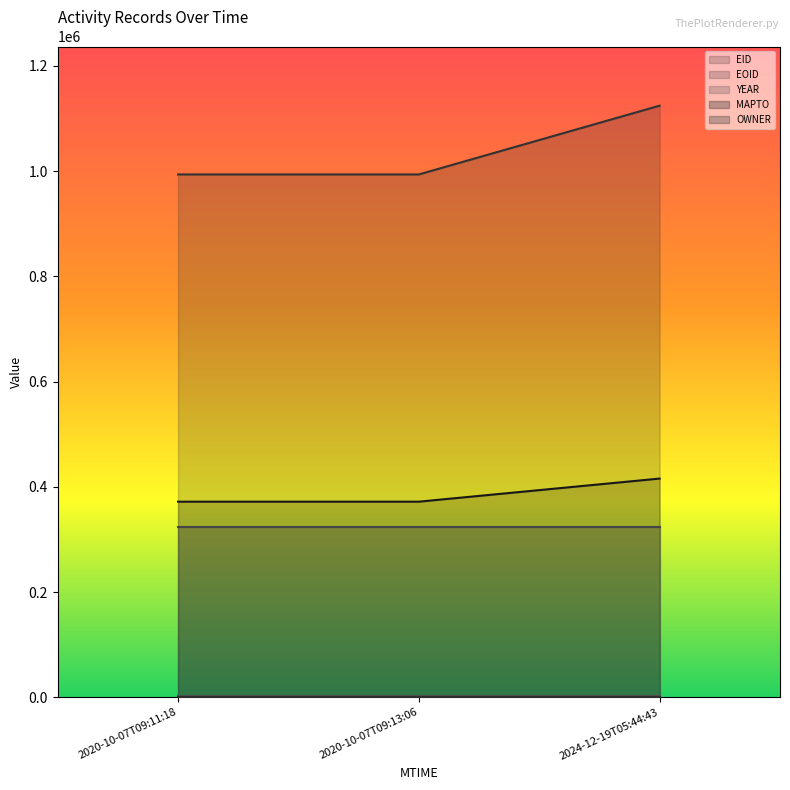

Rank the series by their maximum value, from highest to lowest.

EOID, EID, OWNER, YEAR, MAPTO